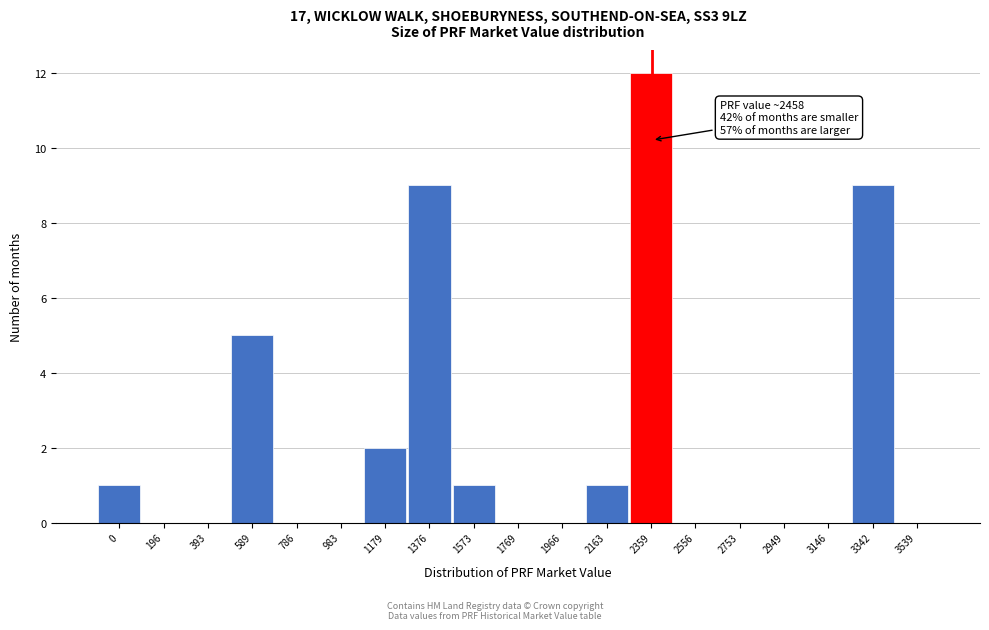

Reading left to right, transcribe all the data shown in this chart.

0=1	196=0	393=0	589=5	786=0	983=0	1179=2	1376=9	1573=1	1769=0	1966=0	2163=1	2359=12	2556=0	2753=0	2949=0	3146=0	3342=9	3539=0